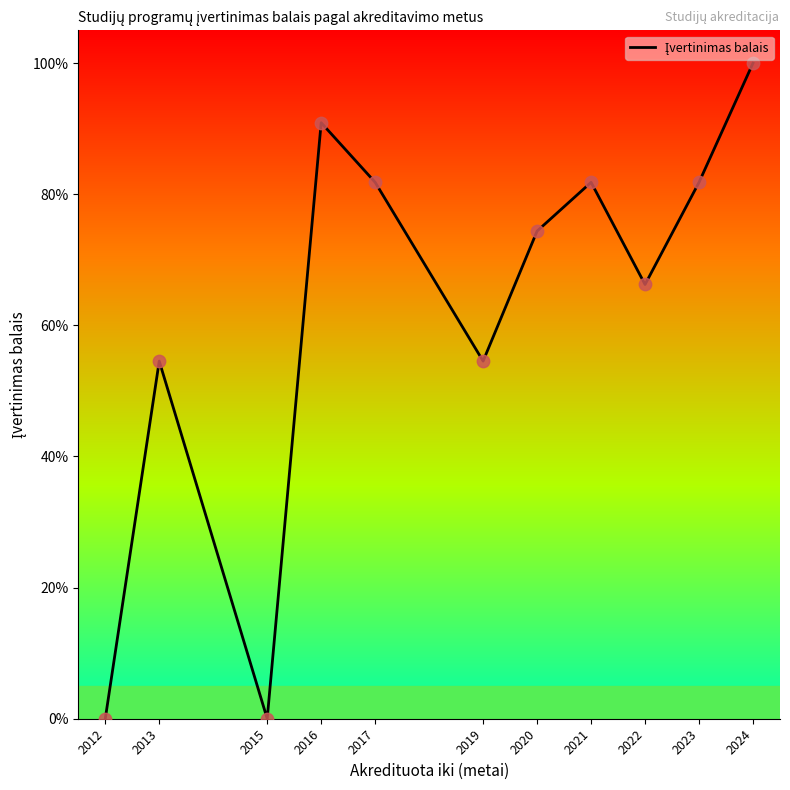

What is the ratio of the value at 2022 to the value at 2024?

0.7